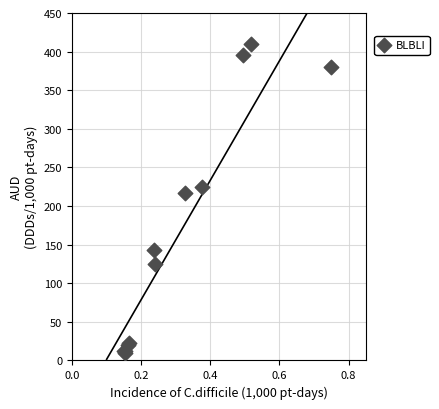

What Y value in the scatter plot is closest to 210?

217.1